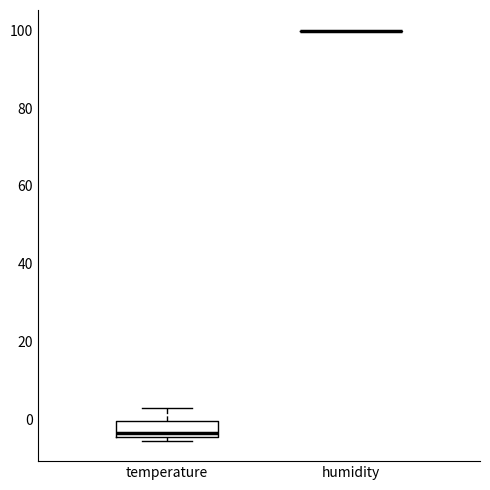

Where is the upper edge of the box for temperature on the y-axis? The values are not printed on the chart, so give them approximately, as read against the axis.

0